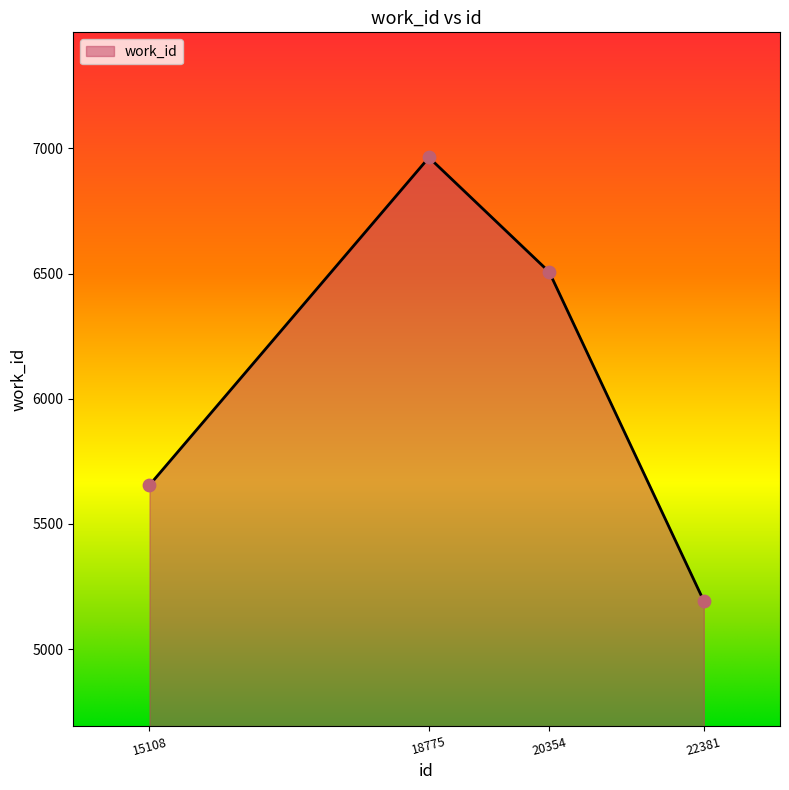

Between 15108 and 20354, which is larger?

20354